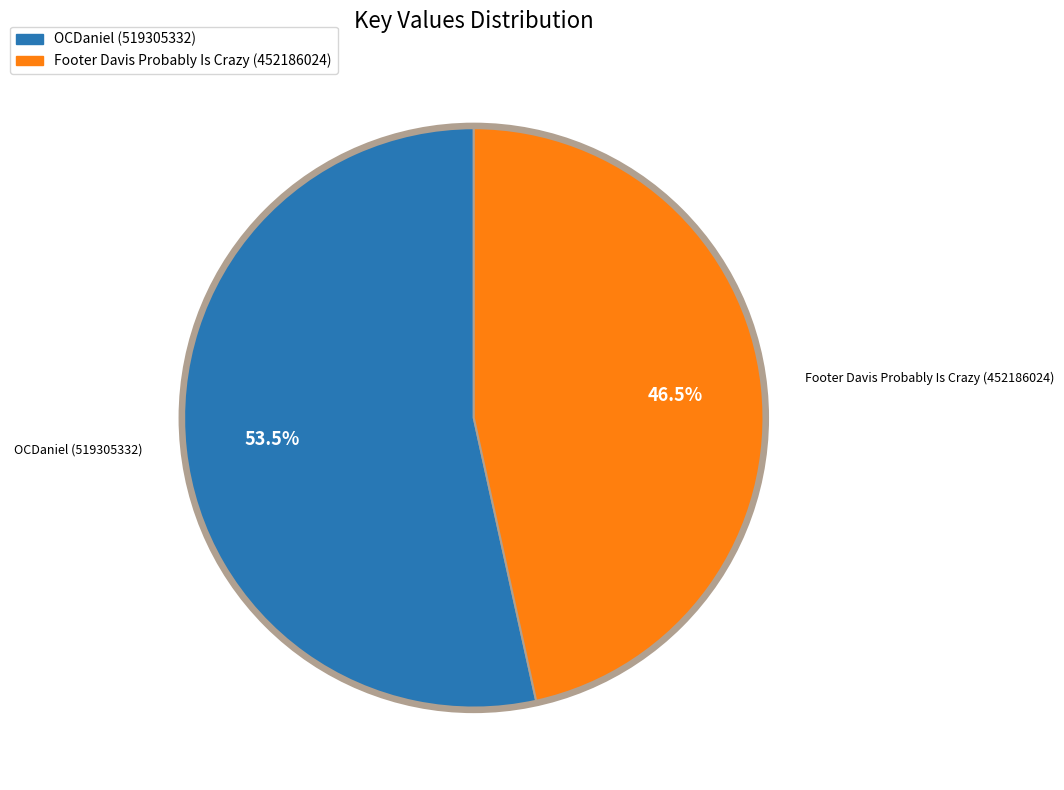

To the nearest percent, what is the difference between the largest and smallest slice percentages?

7%